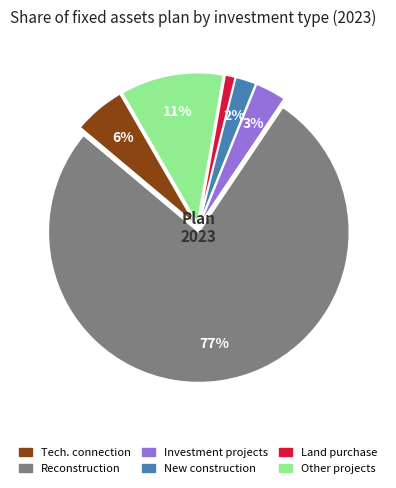

How many slices are in this pie chart?

6